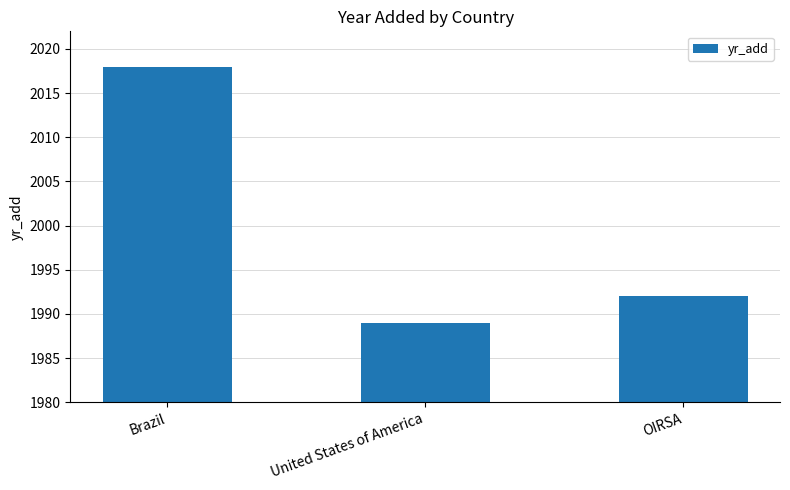

How many values are below 1992?

1